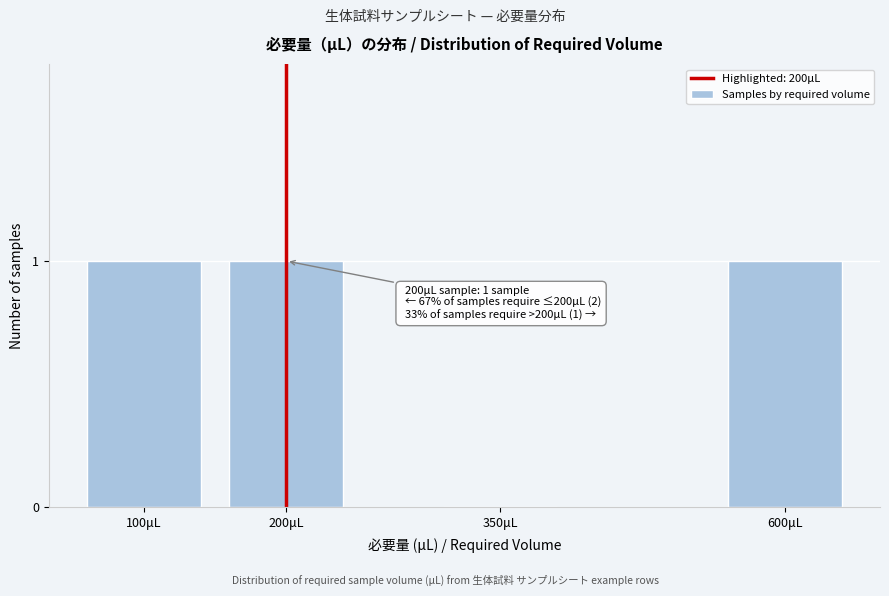

Reading left to right, what are all the values shown in this chart?

100μL=1	200μL=1	350μL=0	600μL=1